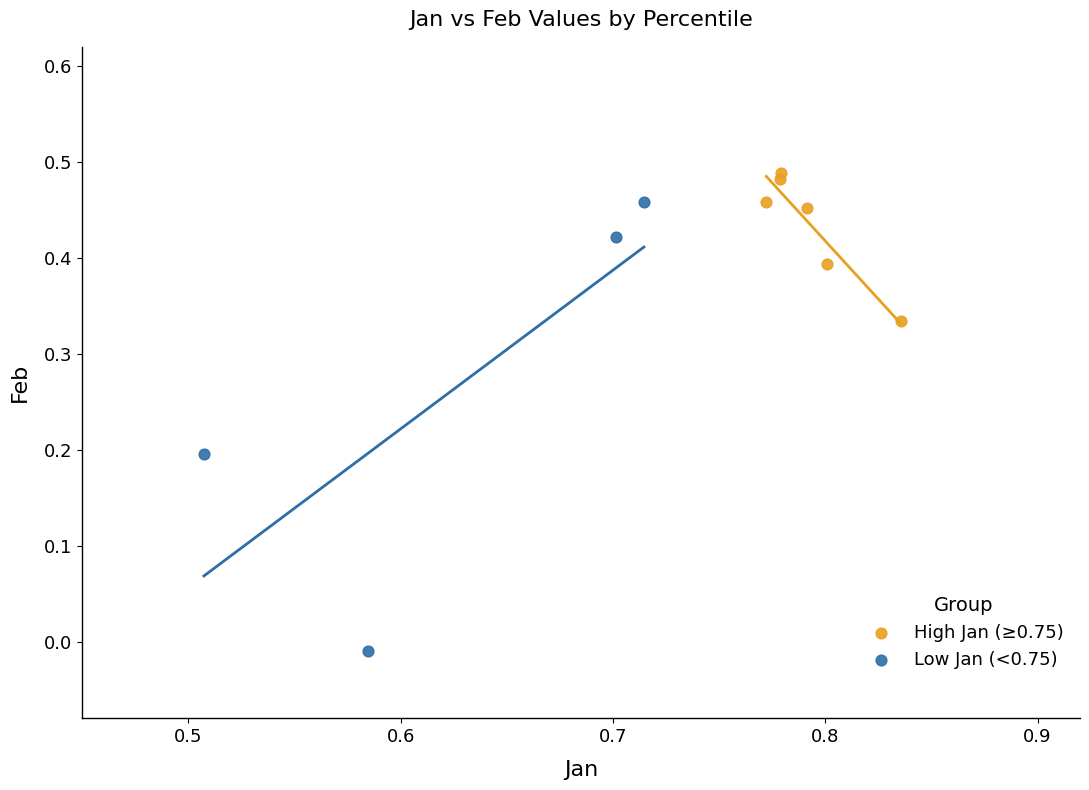

What are all the series names shown in the legend?

High Jan (≥0.75), Low Jan (<0.75)